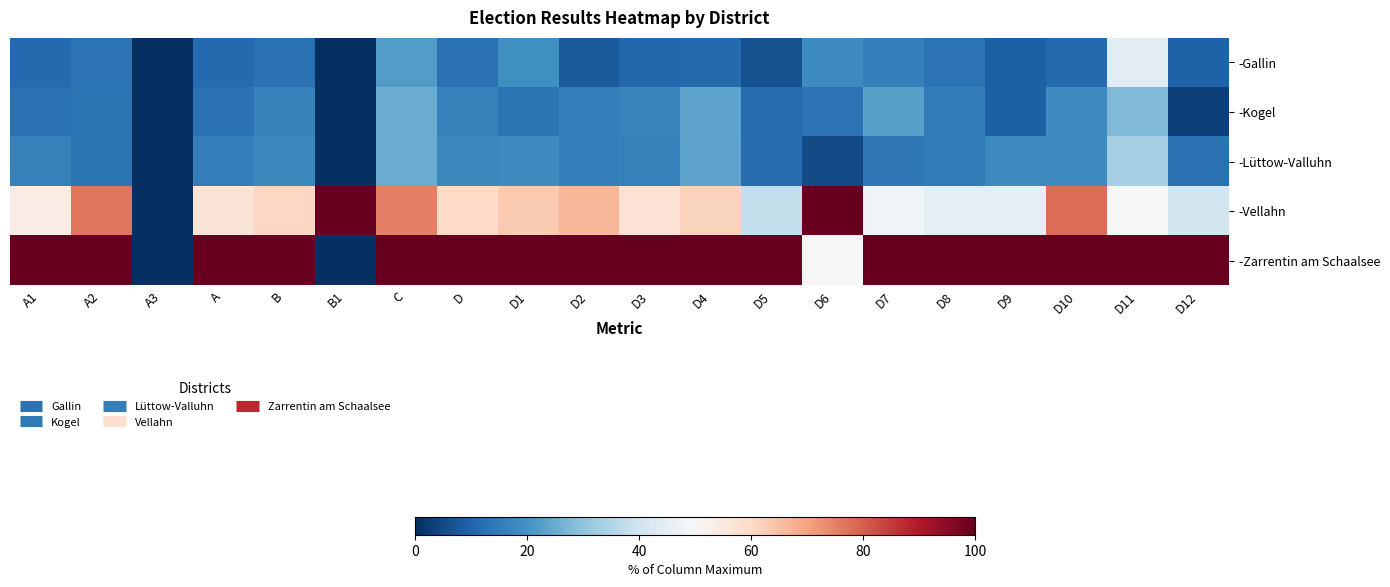

How many data points does each series have?

20